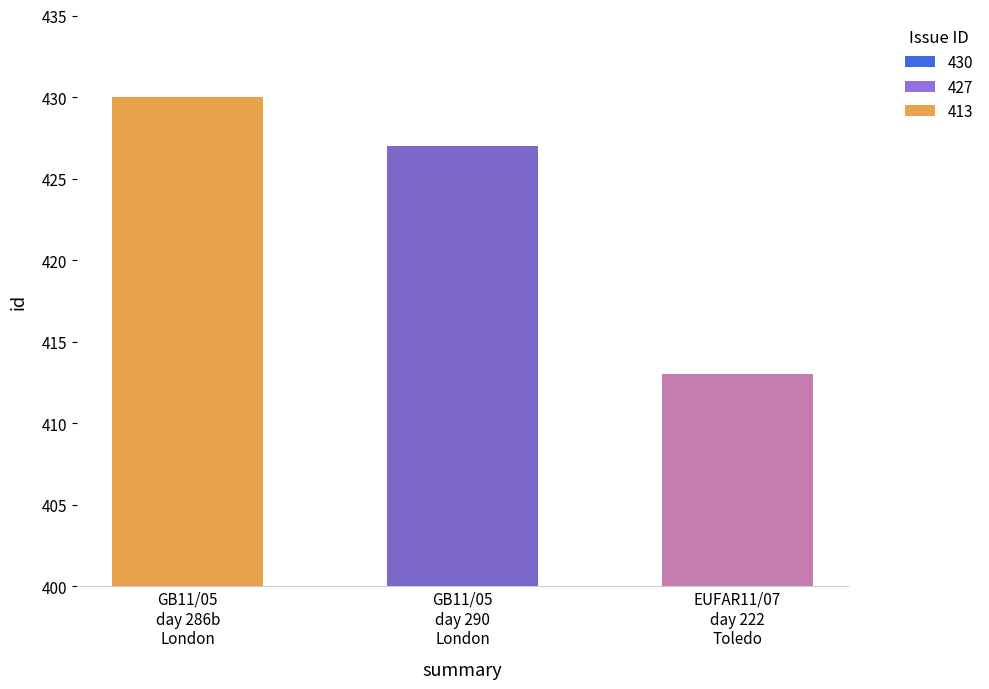

True or false: the data shows 287 at EUFAR11/07, flight day 222/2011, Toledo.

False